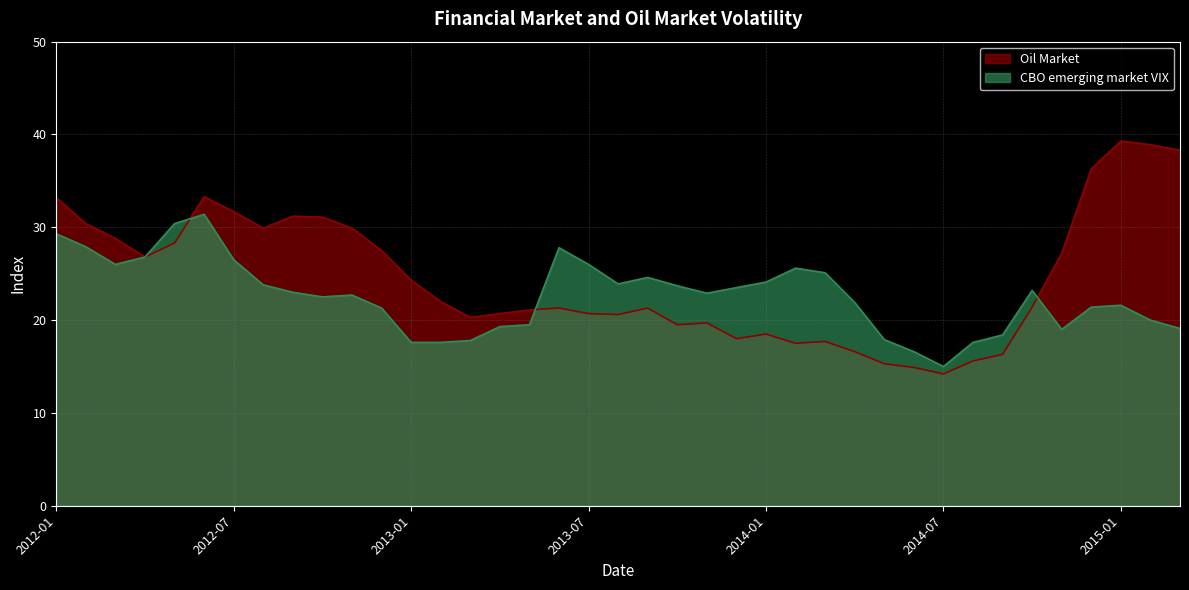

Does the chart have visible grid lines?

Yes